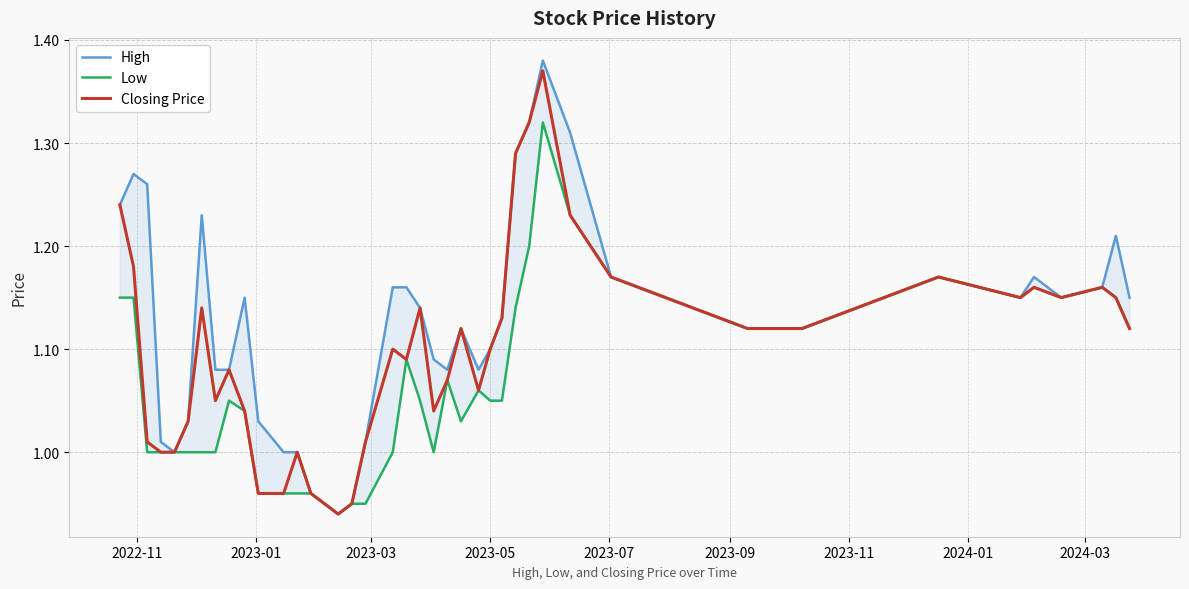

What is the value of the Low point at the 34th from the left?

1.2